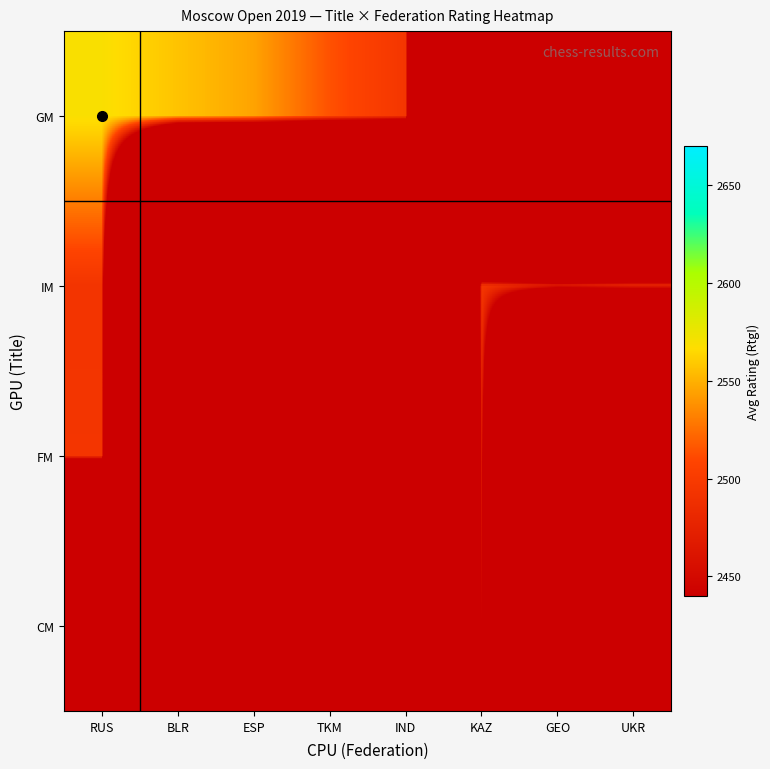

Between BLR and UKR, which series saw the biggest shift?

GM